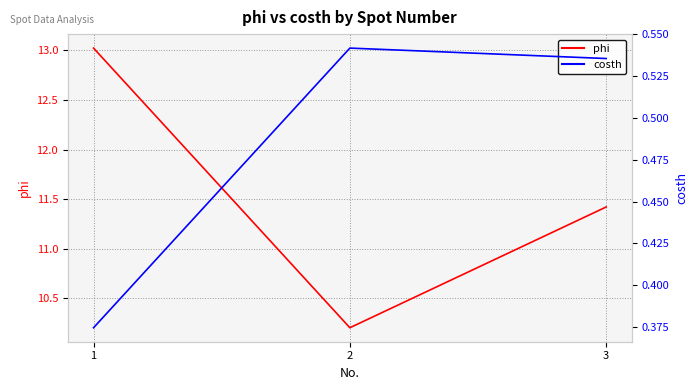

List the series in order of their overall mean, lowest first.

costh, phi